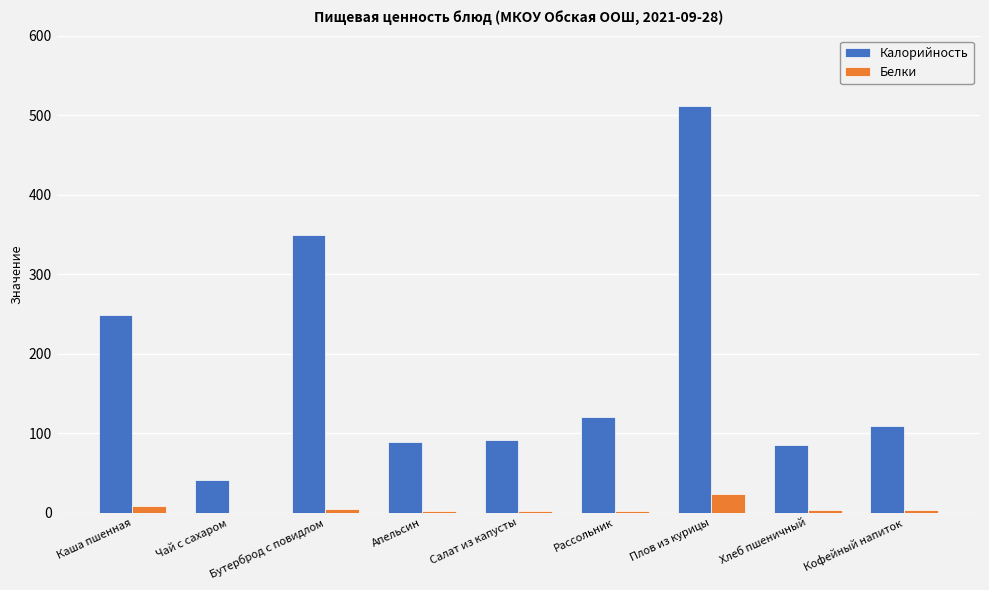

Which series has the widest spread of values?

Калорийность